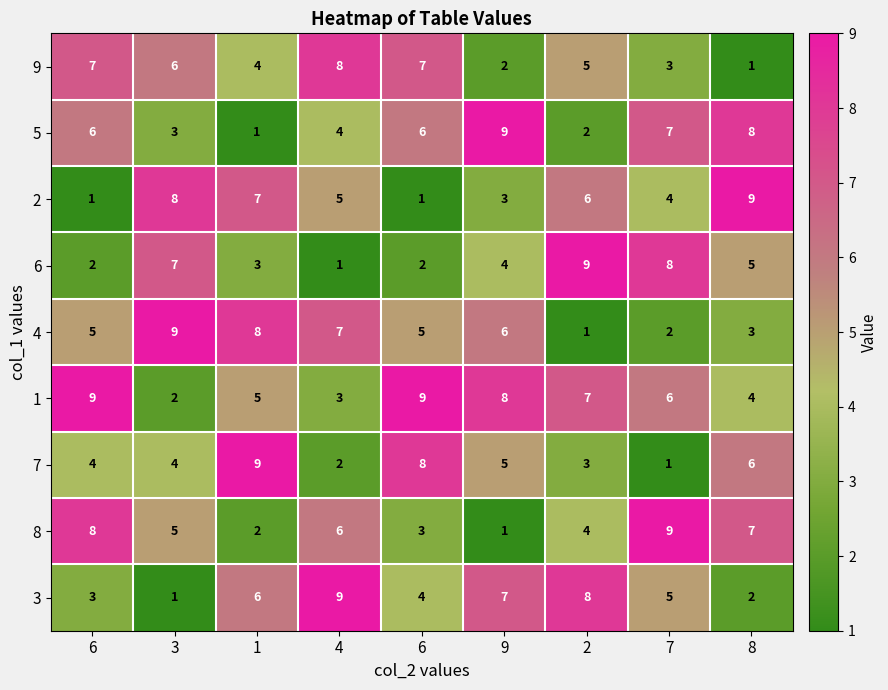

How many categories are shown in the chart?

9